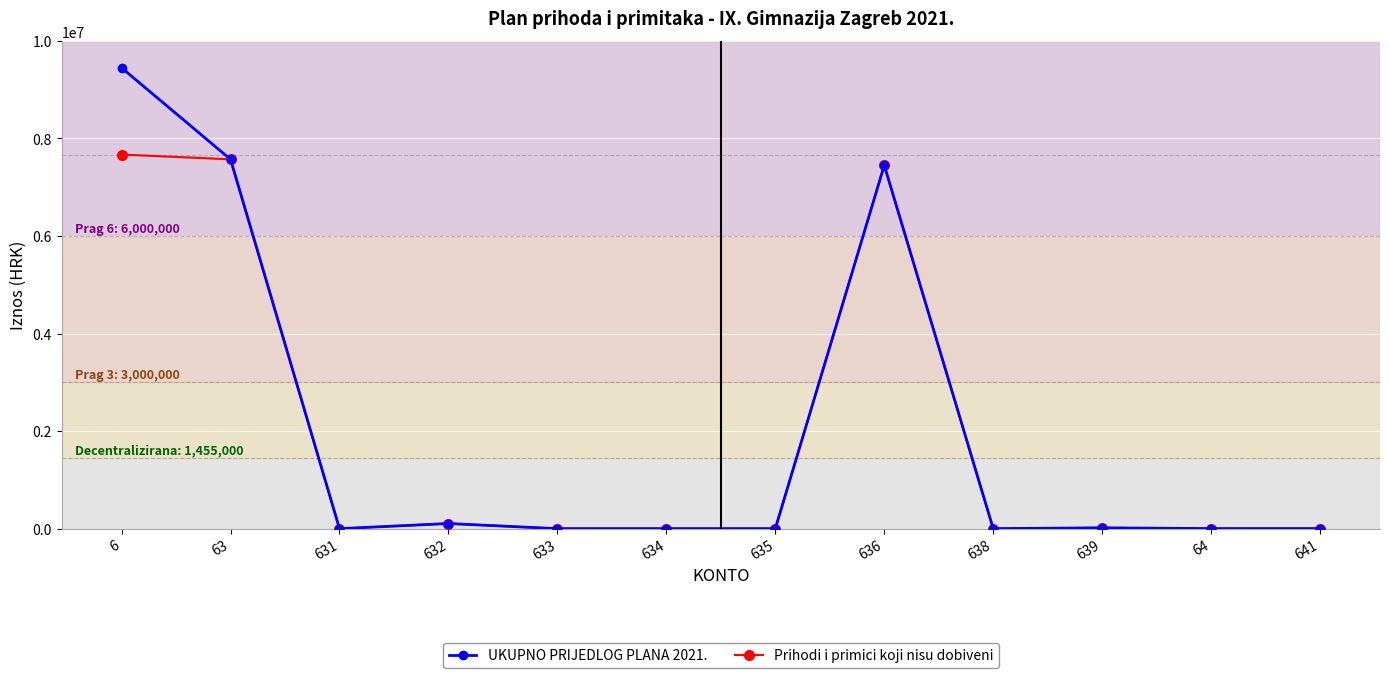

Which series has the largest range (max minus min)?

UKUPNO PRIJEDLOG PLANA 2021.